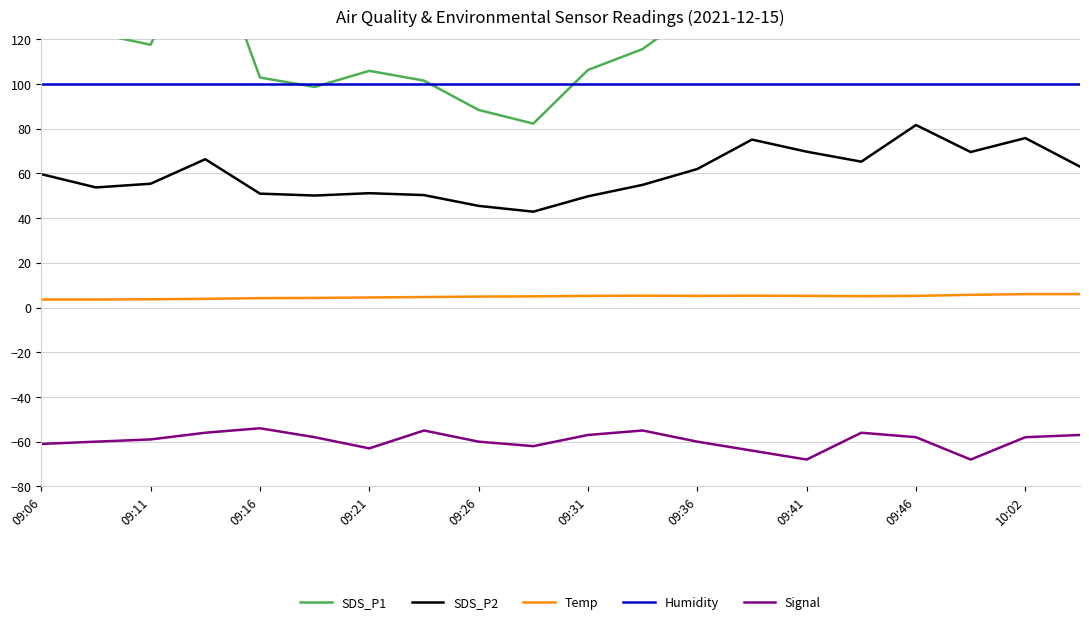

What is the highest value of the Signal series?

-54.0